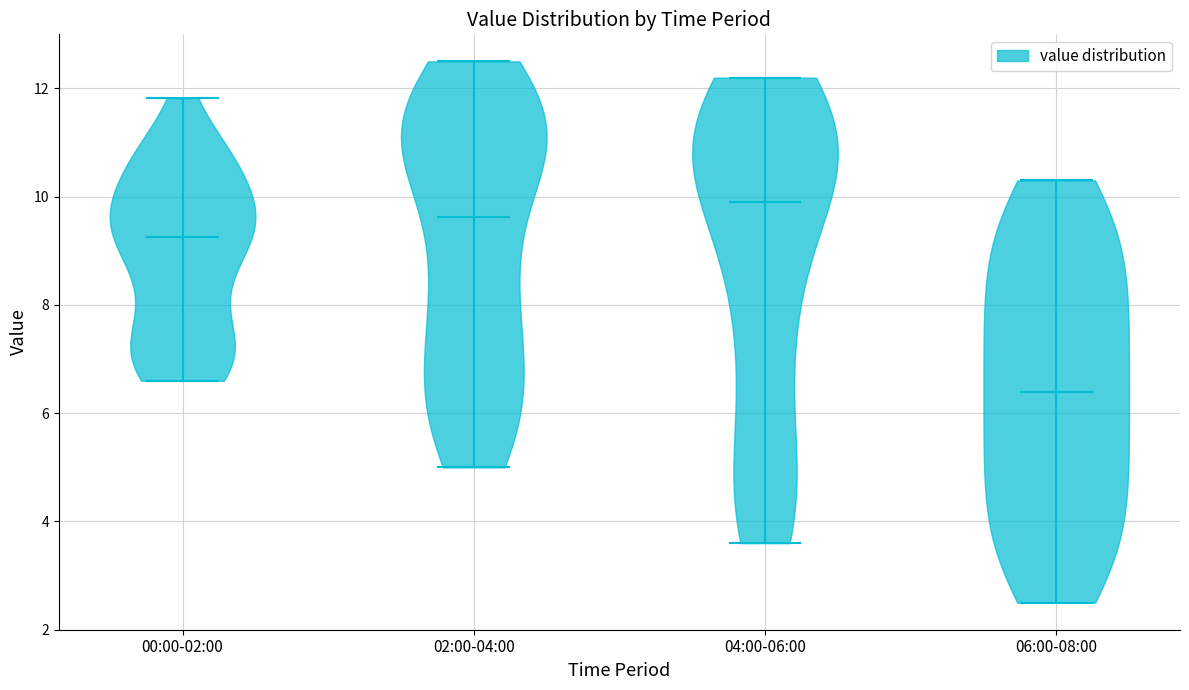

Which violin has the lowest median line?

06:00-08:00